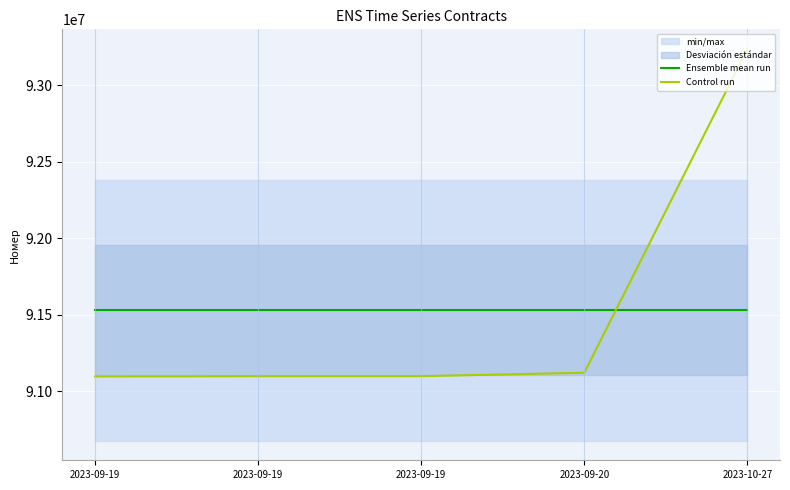

Which series changed the most between 2023-09-20 and 2023-10-27?

Control run